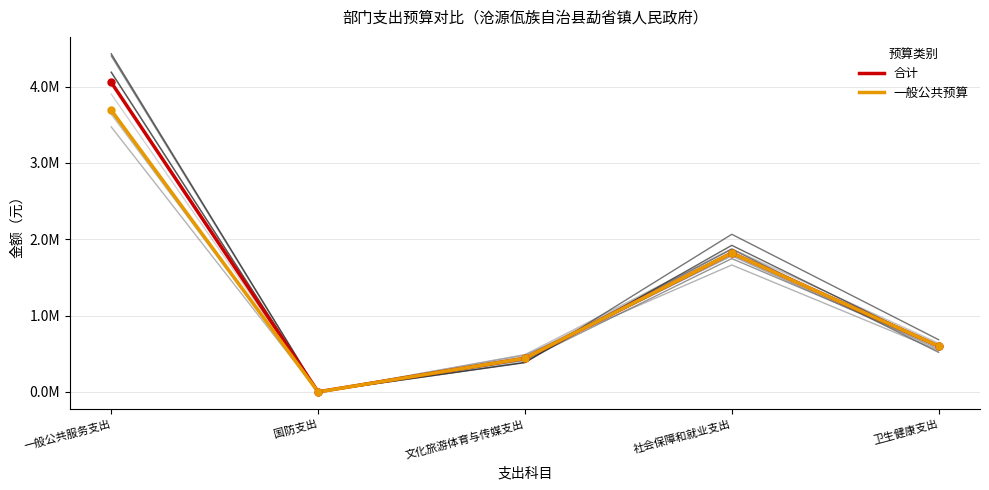

What is the average value of the 合计 series?

1383331.1